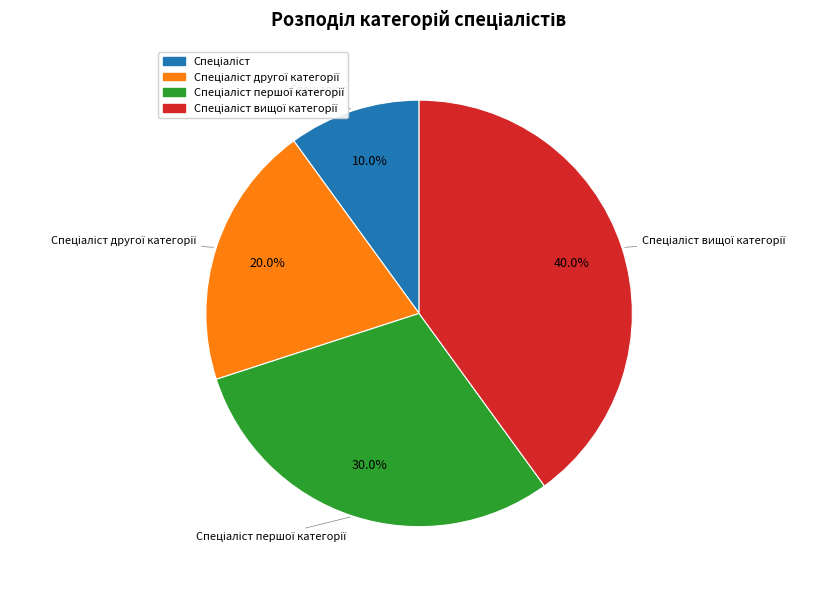

Is there a majority slice in this chart?

No